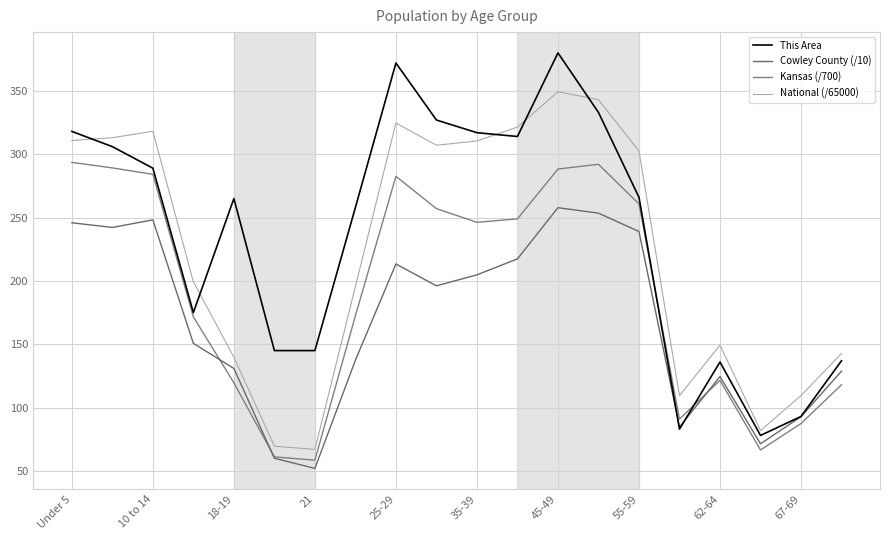

Reading right to left, transcribe all the data shown in this chart.

This Area: 137.0	93.0	78.0	136.0	83.0	266.0	333.0	380.0	314.0	317.0	327.0	372.0	258.0	145.0	145.0	265.0	175.0	289.0	306.0	318.0
Cowley County (/10): 128.8	92.8	71.4	124.5	84.7	239.0	253.5	257.8	217.4	204.8	196.1	213.4	137.4	52.0	60.0	130.9	150.7	248.2	242.2	245.9
Kansas (/700): 118.0	87.4	66.5	121.5	90.9	260.7	292.0	288.3	249.0	246.3	257.1	282.5	172.5	58.5	61.1	119.6	171.6	284.1	289.2	293.6
National (/65000): 142.7	109.5	81.8	149.3	109.4	302.5	343.0	349.4	321.4	310.5	307.1	324.6	195.6	67.0	69.5	139.8	199.3	318.1	313.1	310.8